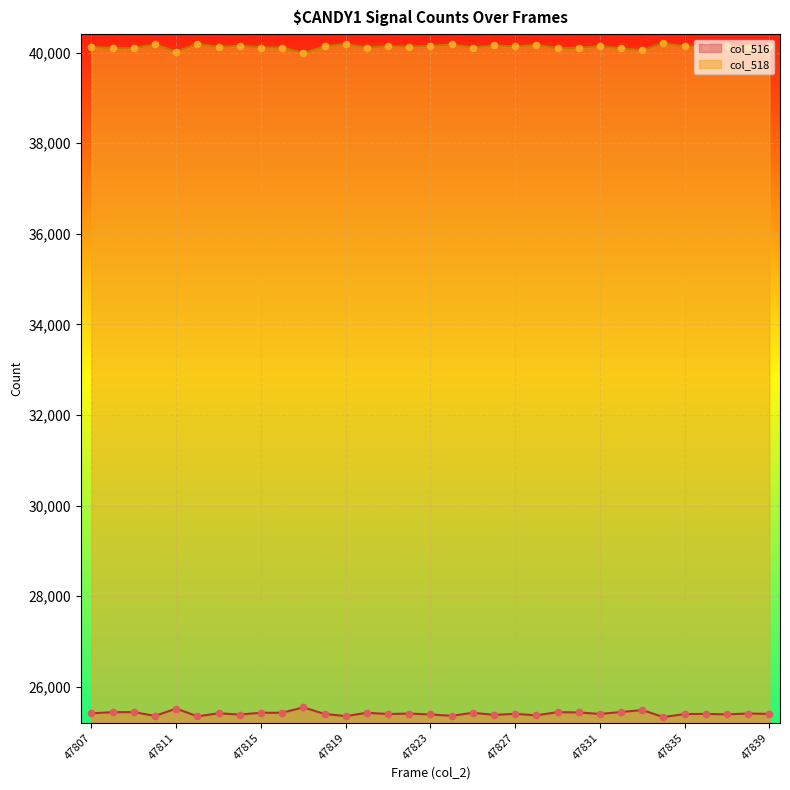

Is the value of col_518 at 47808 greater than the value of col_516 at 47816?

Yes